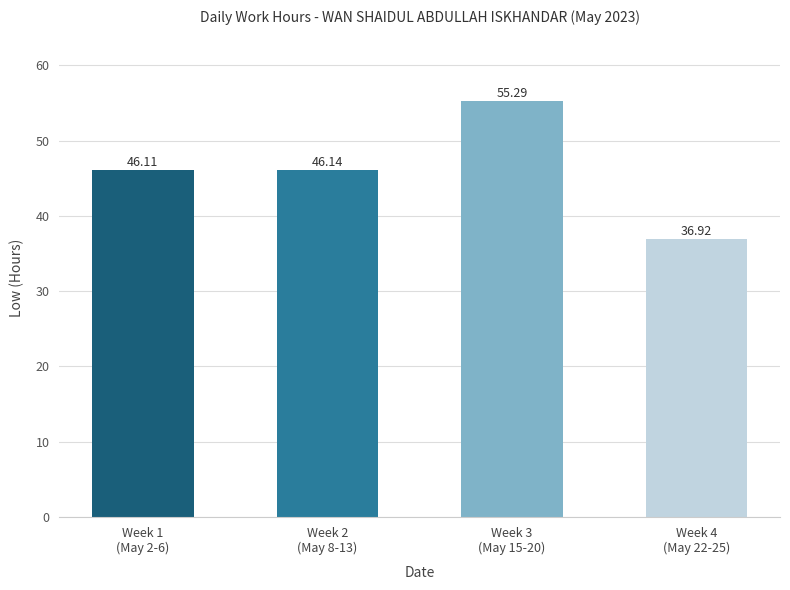

At which label is the value closest to 46?

Week 1
(May 2-6)